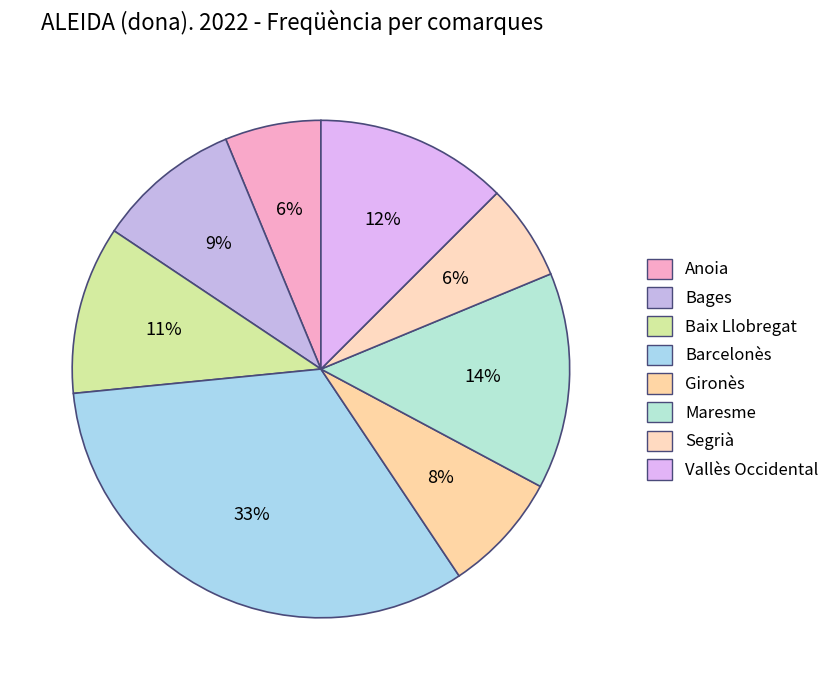

Is there any slice that represents more than half of the pie?

No